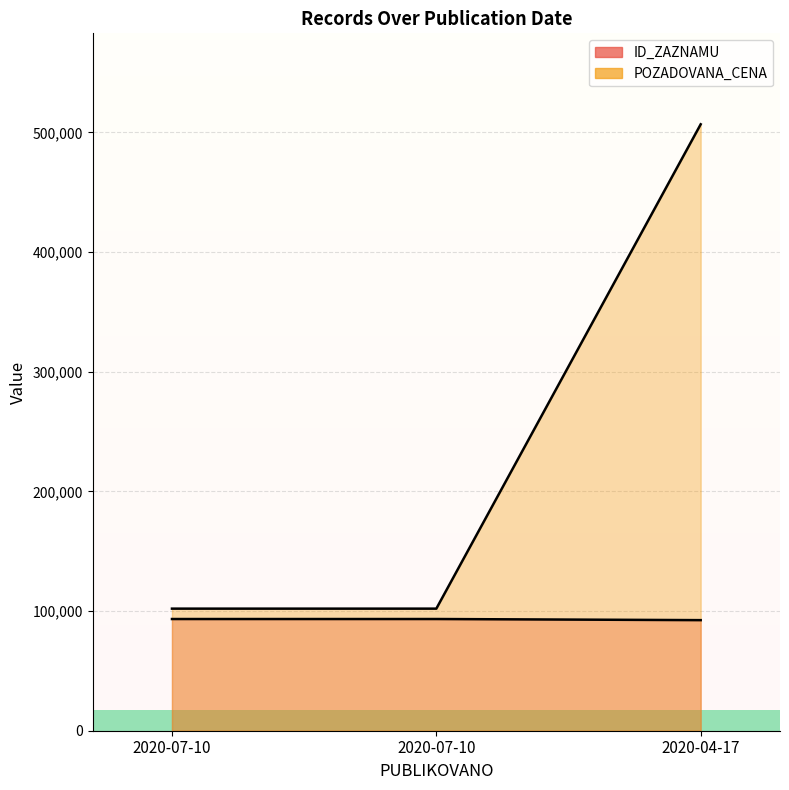

Count the number of data series in this chart.

2